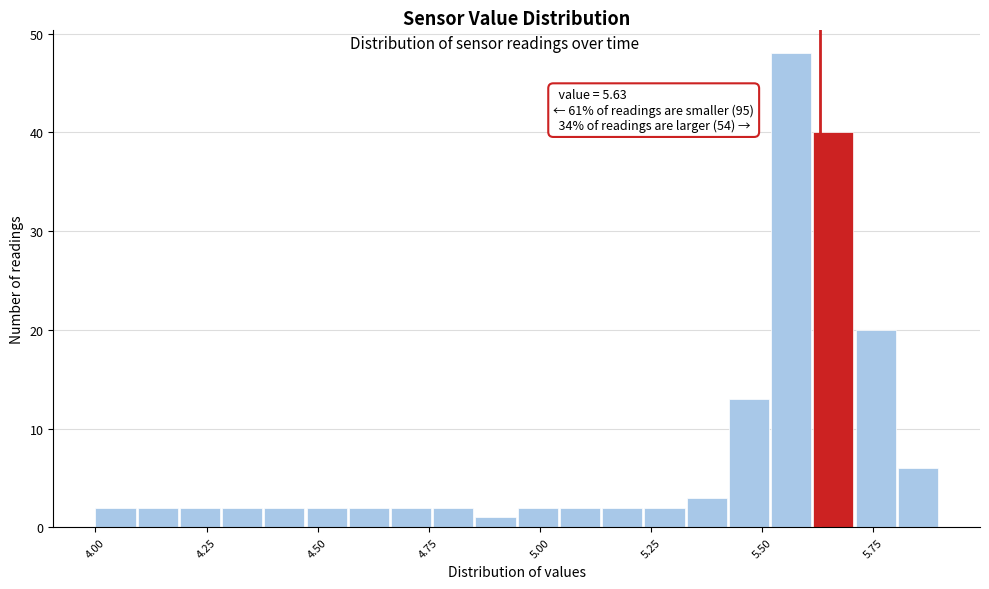

Around what value on the x-axis is the tallest bar? Give the approximate position of its centre, as read against the axis.

5.55